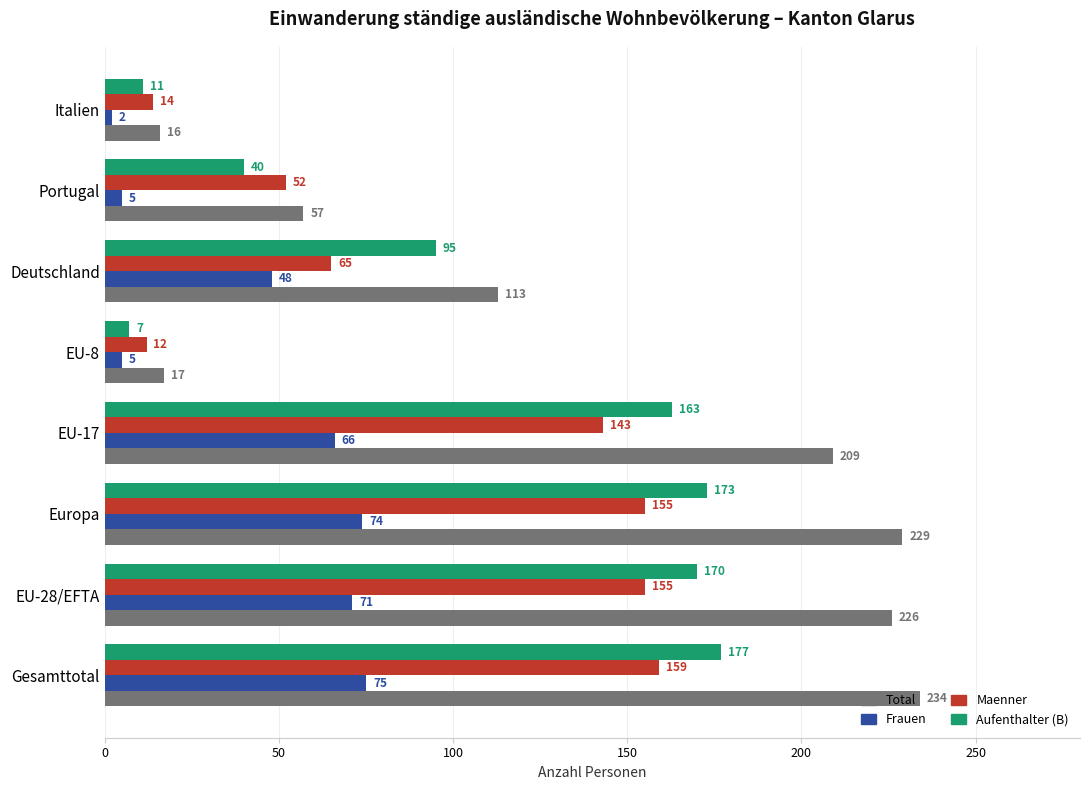

The value of Total at Deutschland is 40. True or false?

False